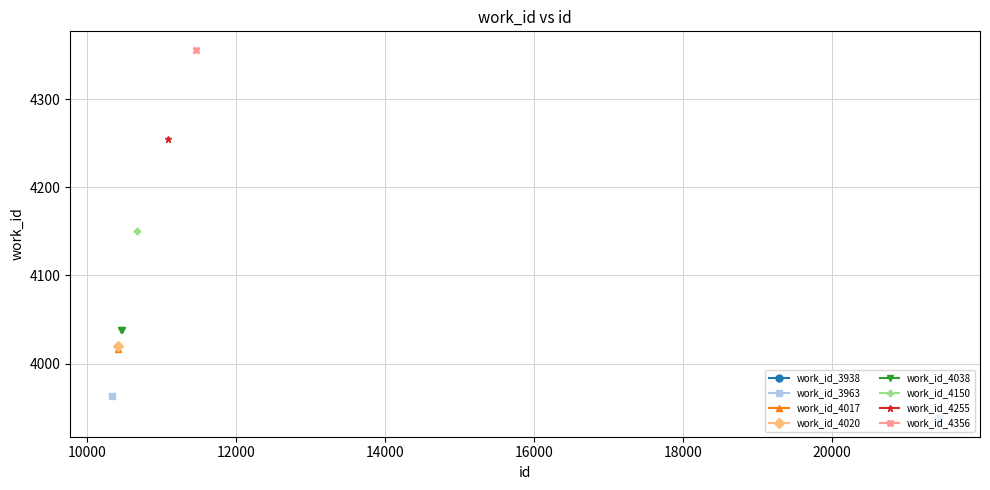

The work_id_3938 series shows 6308 at 8000. True or false?

False